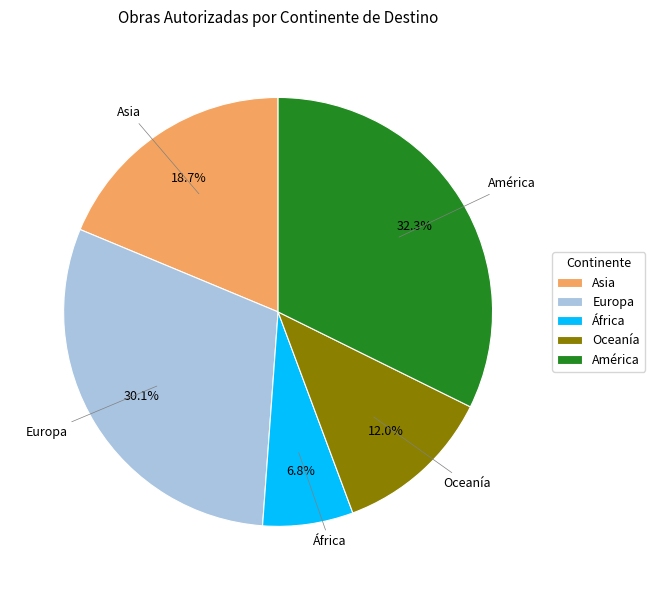

To the nearest percent, what is the combined percentage of Europa and África?

37%